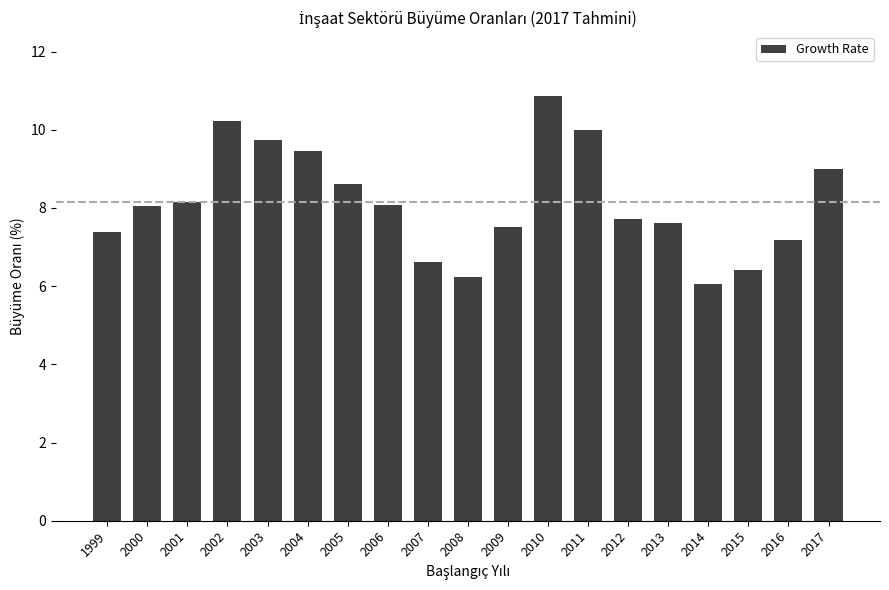

Does the chart contain any negative values?

No